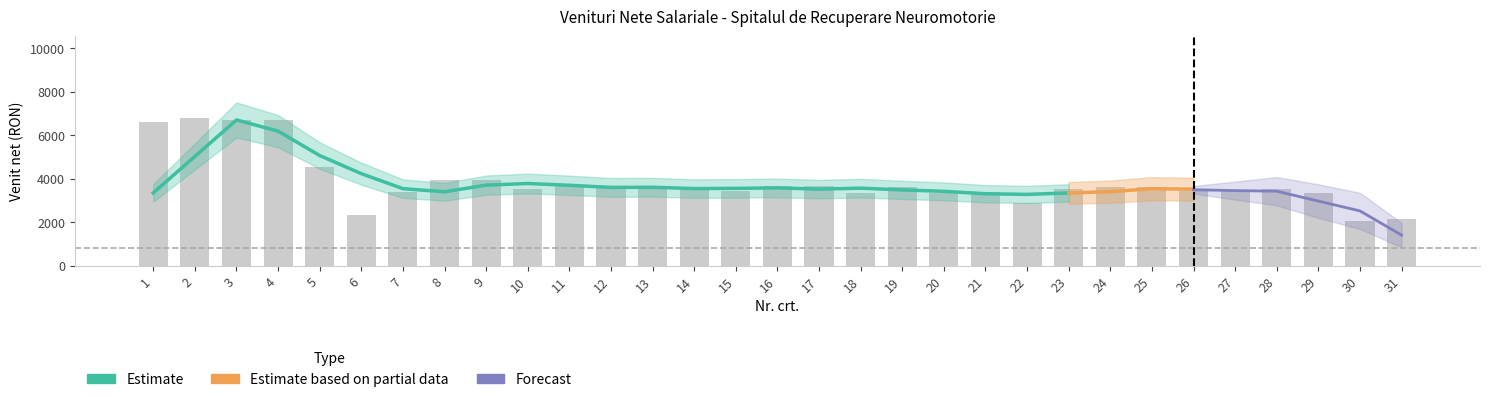

Is the value of Estimate based on partial data at 22 greater than the value of Forecast at 10?

No